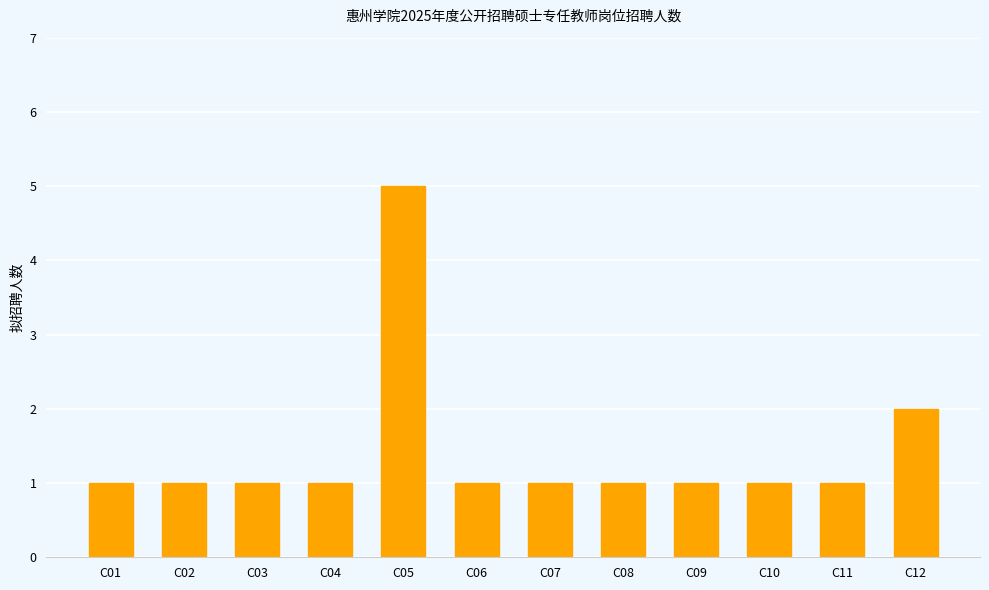

What is the value of the 3rd bar from the left?

1